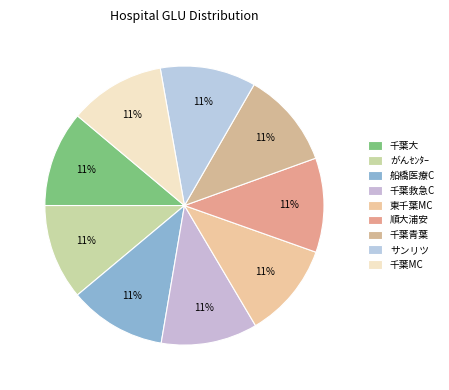

To the nearest percent, what is the combined percentage of 千葉青葉 and 千葉大?

22%